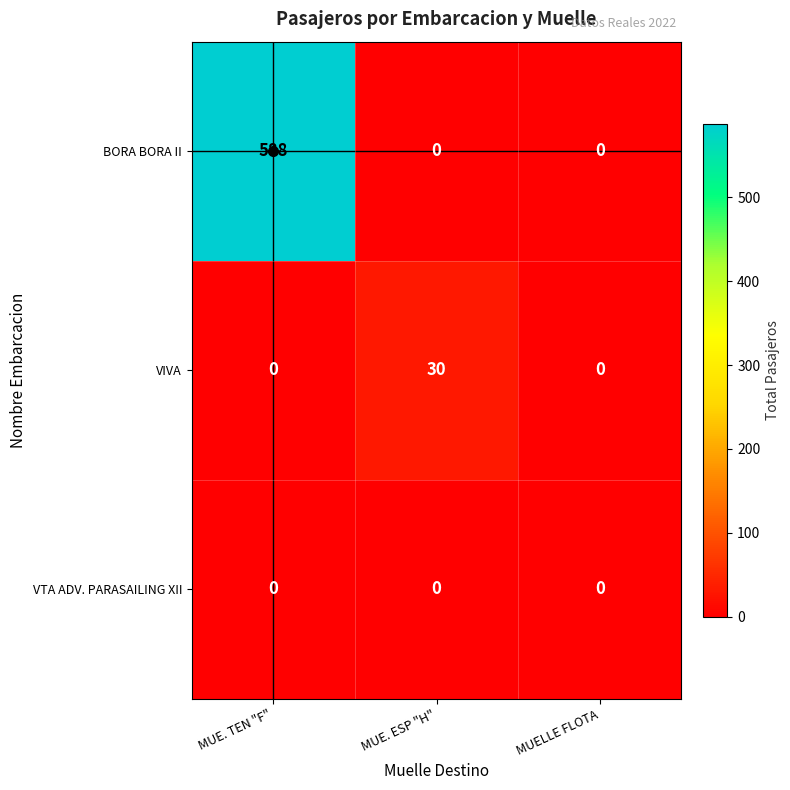

What is the maximum value shown in the chart?

588